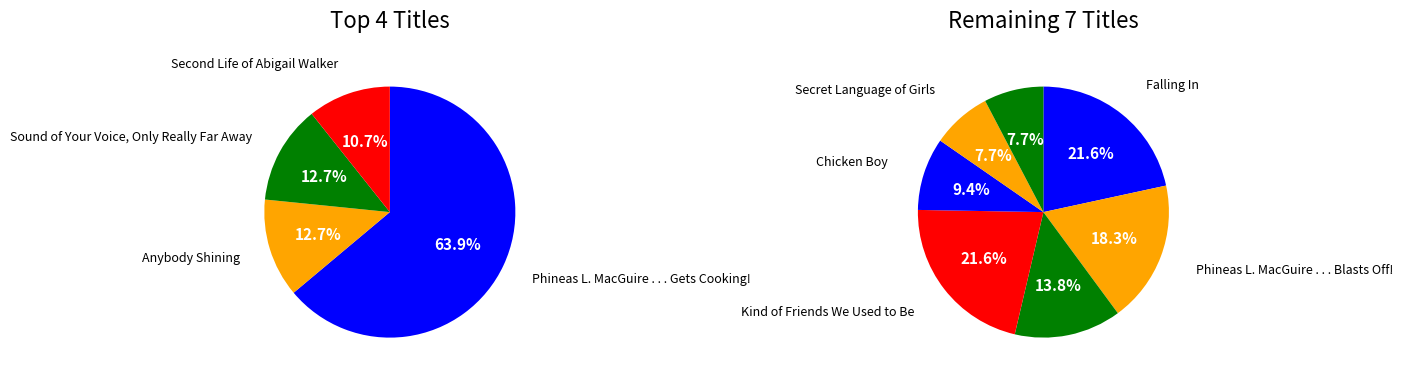

True or false: Secret Language of Girls accounts for 2% of the total.

True